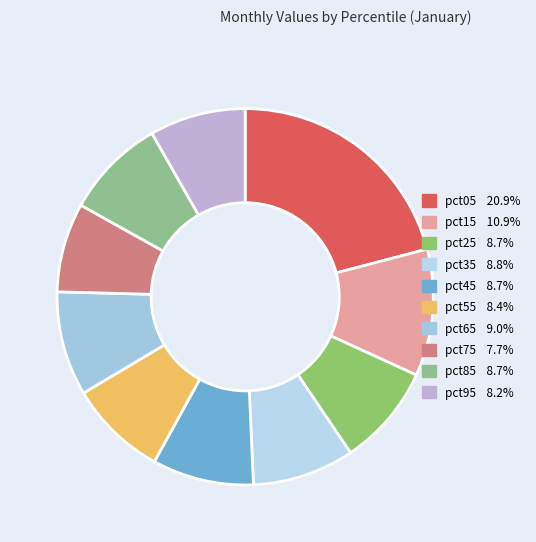

Does pct55 account for over 50% of the chart?

No